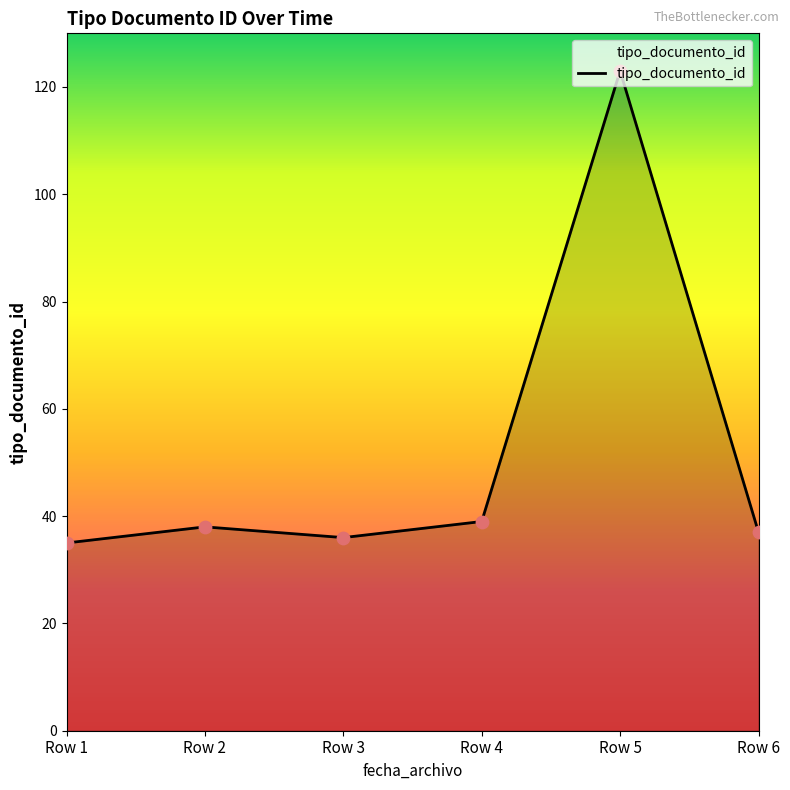

What is the change in value from Row 1 to Row 4?

+4